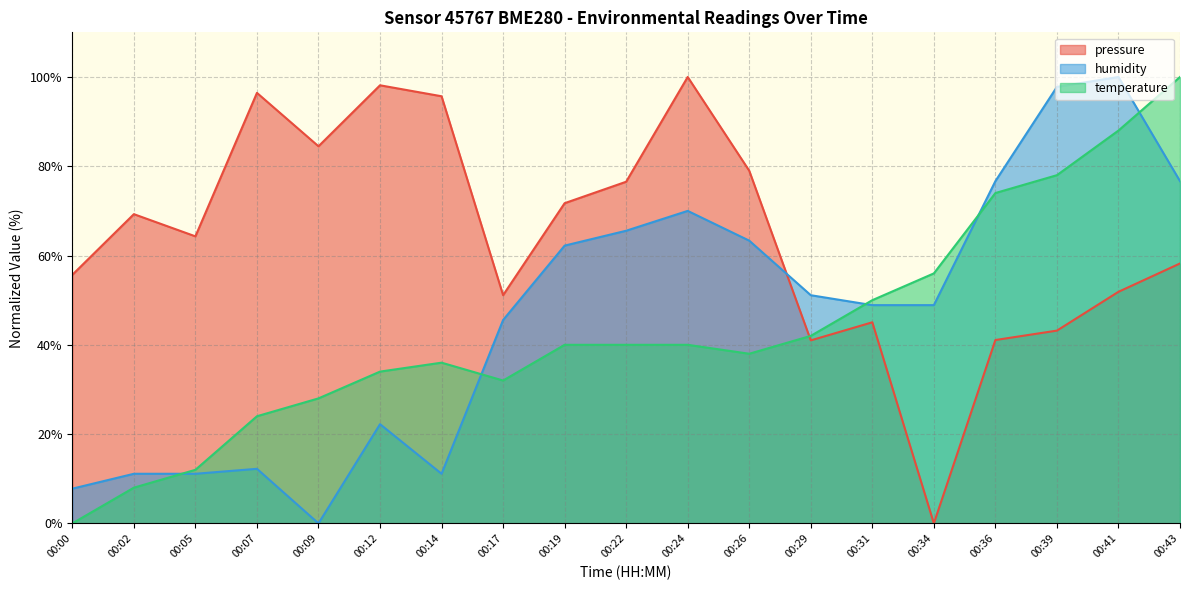

What is the spread (max minus min) of values at 00:41?

48.1